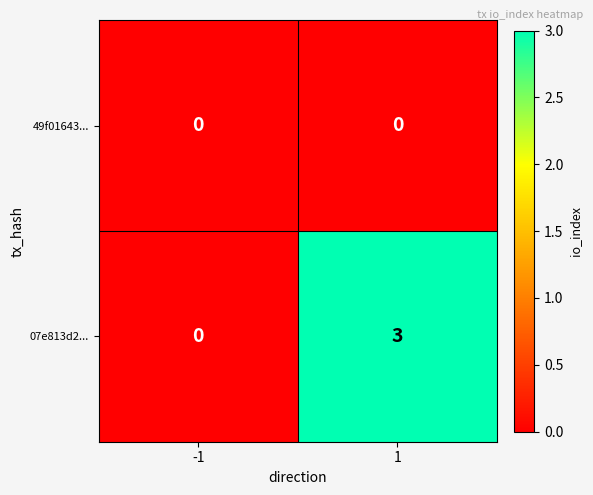

What is the maximum value shown in the chart?

3